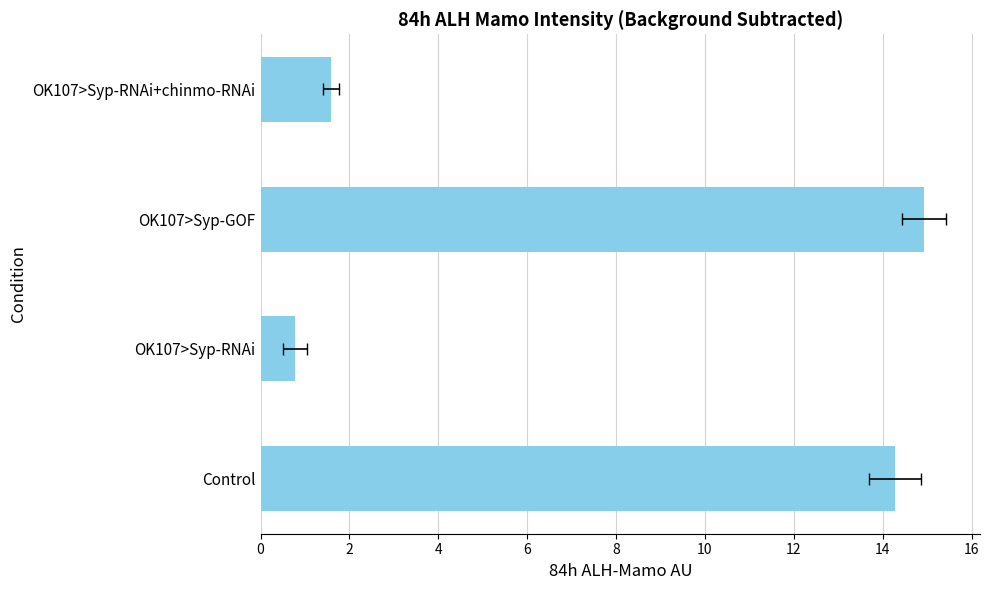

Reading left to right, list all the values displayed in this chart.

14.3	0.8	14.9	1.6